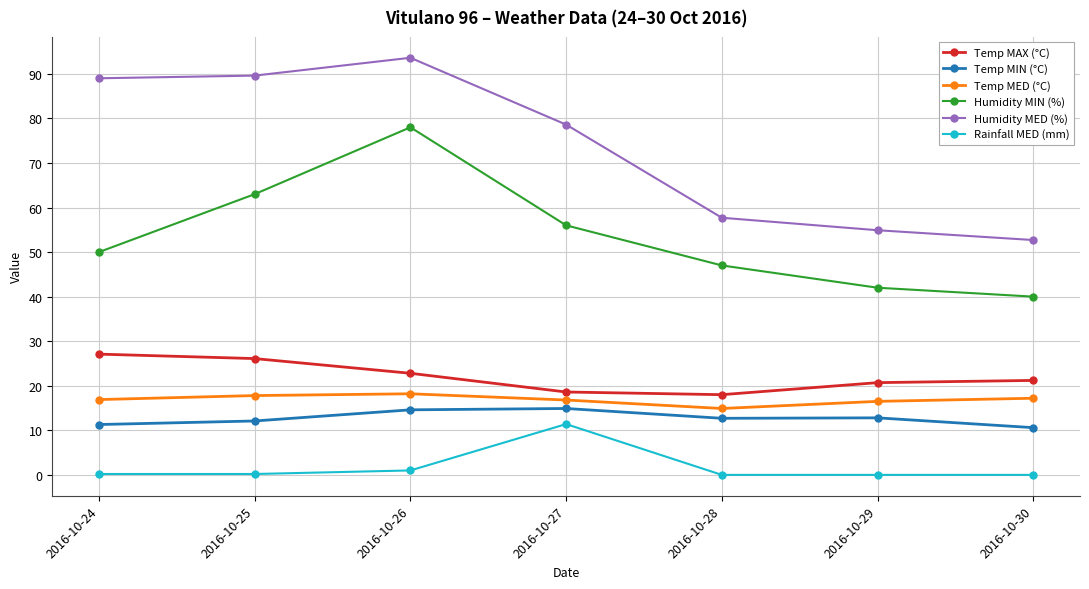

The value of Humidity MED (%) at 2016-10-25 is 42.5. True or false?

False